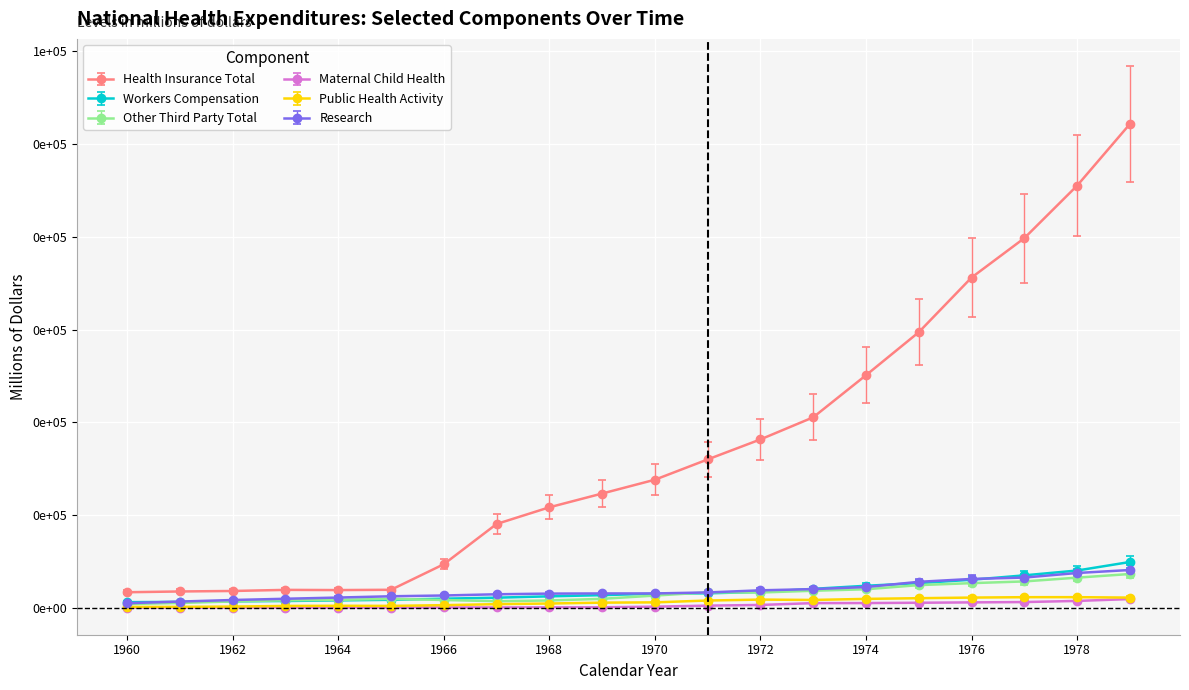

What is the average value of the Public Health Activity series?

619.8